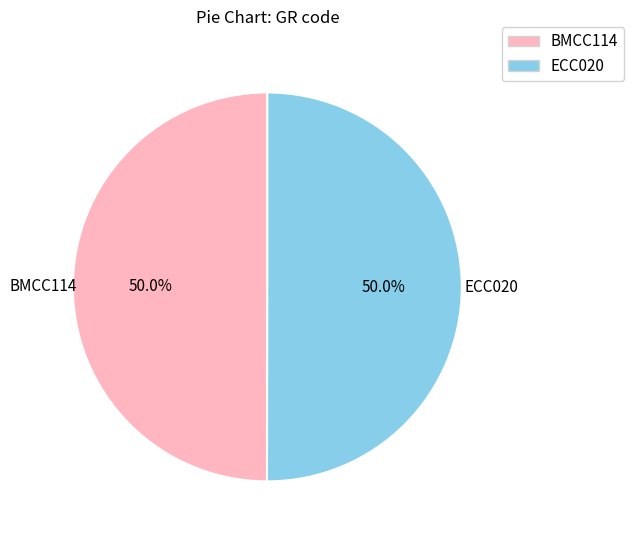

How many segments does this pie chart have?

2